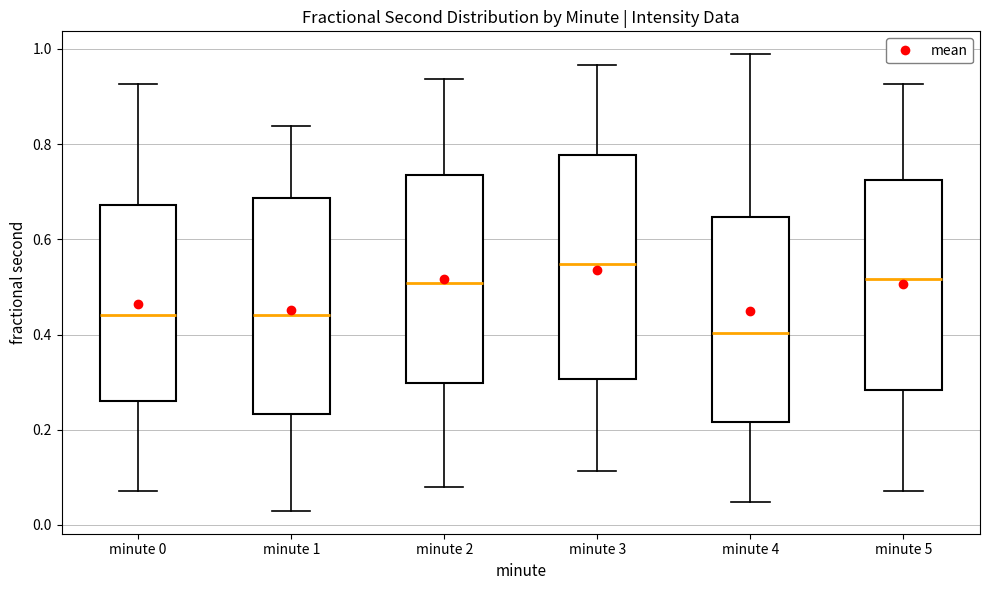

Reading left to right, read every box against the y-axis: the position of its median line, the range the box covers, and the ends of its whiskers. The values are not printed on the chart, so give them approximately, as read against the axis.

minute 0: median 0.44, box 0.26 to 0.68, whiskers 0.08 to 0.92
minute 1: median 0.44, box 0.24 to 0.68, whiskers 0.02 to 0.84
minute 2: median 0.50, box 0.30 to 0.74, whiskers 0.08 to 0.94
minute 3: median 0.54, box 0.30 to 0.78, whiskers 0.12 to 0.96
minute 4: median 0.40, box 0.22 to 0.64, whiskers 0.04 to 0.98
minute 5: median 0.52, box 0.28 to 0.72, whiskers 0.08 to 0.92